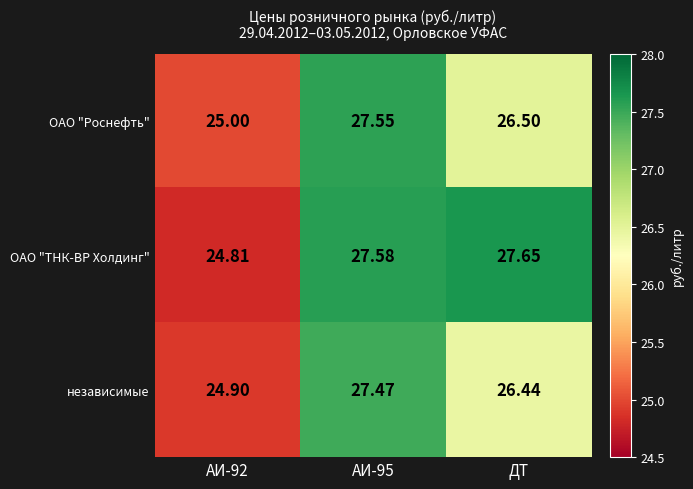

Which series has the widest spread of values?

ОАО "ТНК-ВР Холдинг"